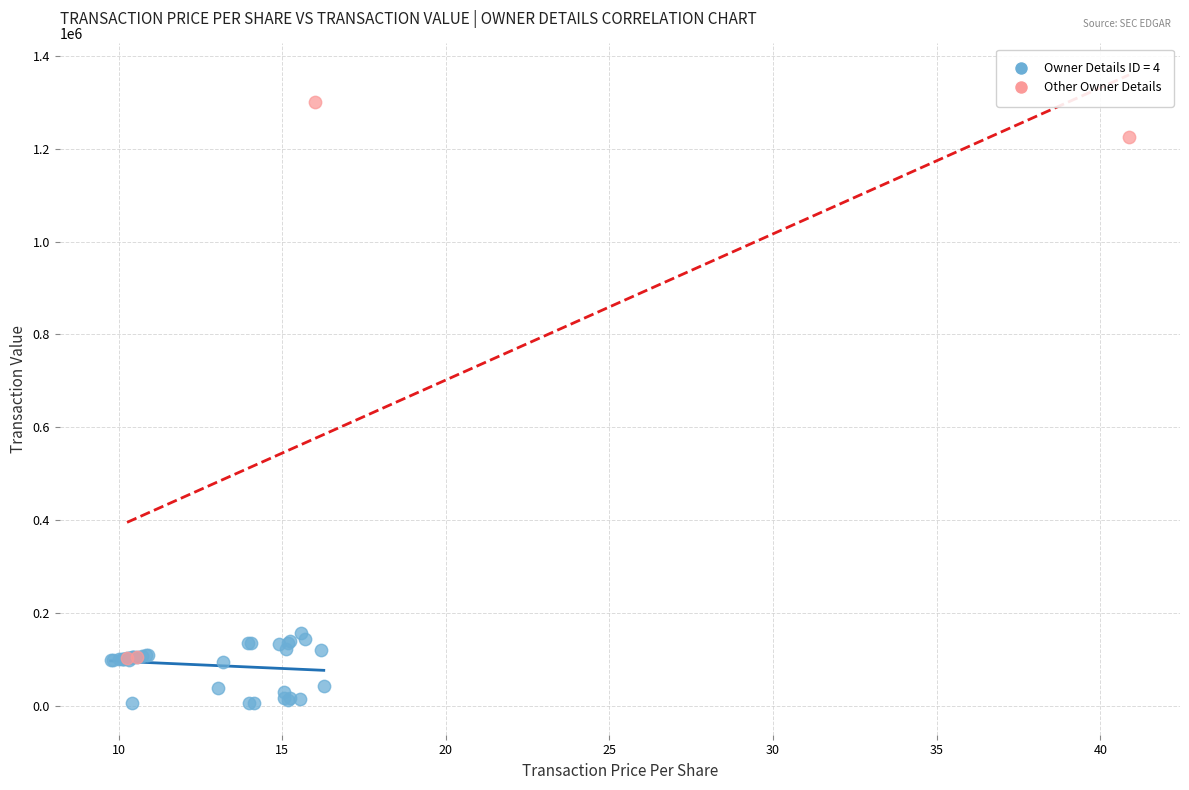

Which series reaches the minimum Y coordinate?

Owner Details ID = 4